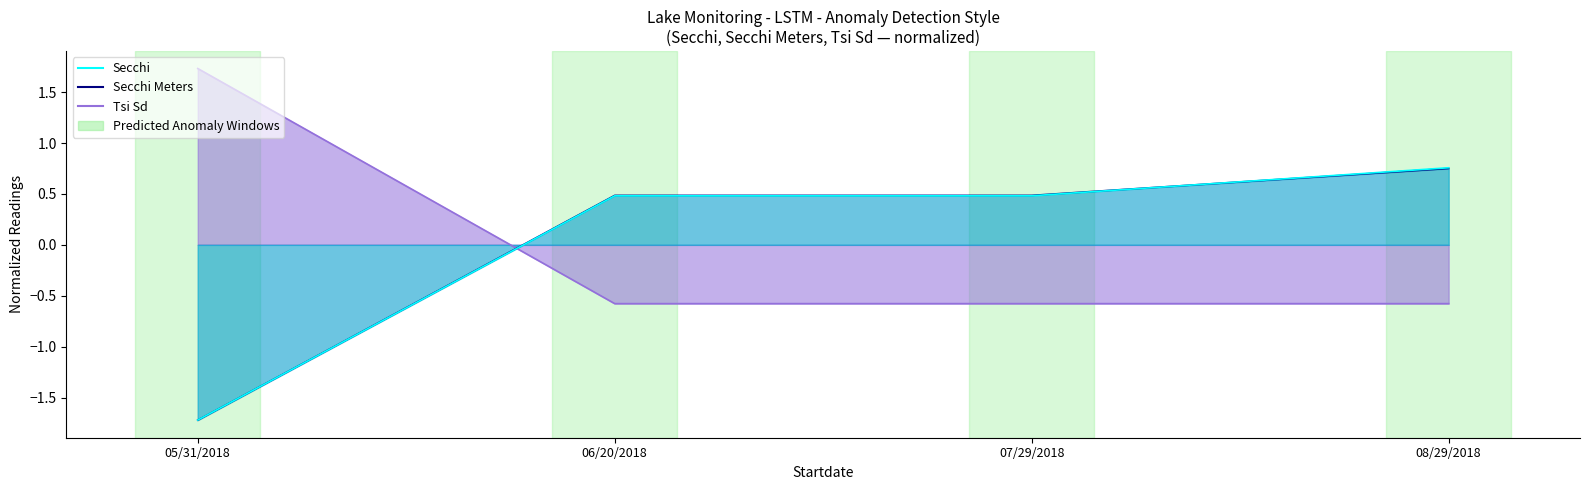

Is it true that Tsi Sd equals -0.6 at 06/20/2018?

True